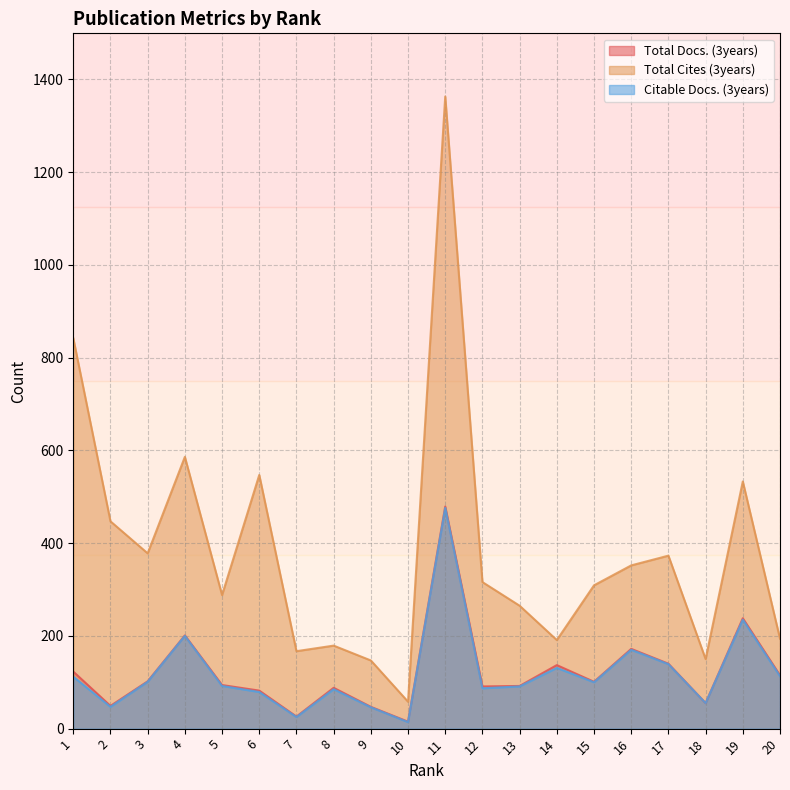

At which category does Total Cites (3years) reach its first local valley?

3